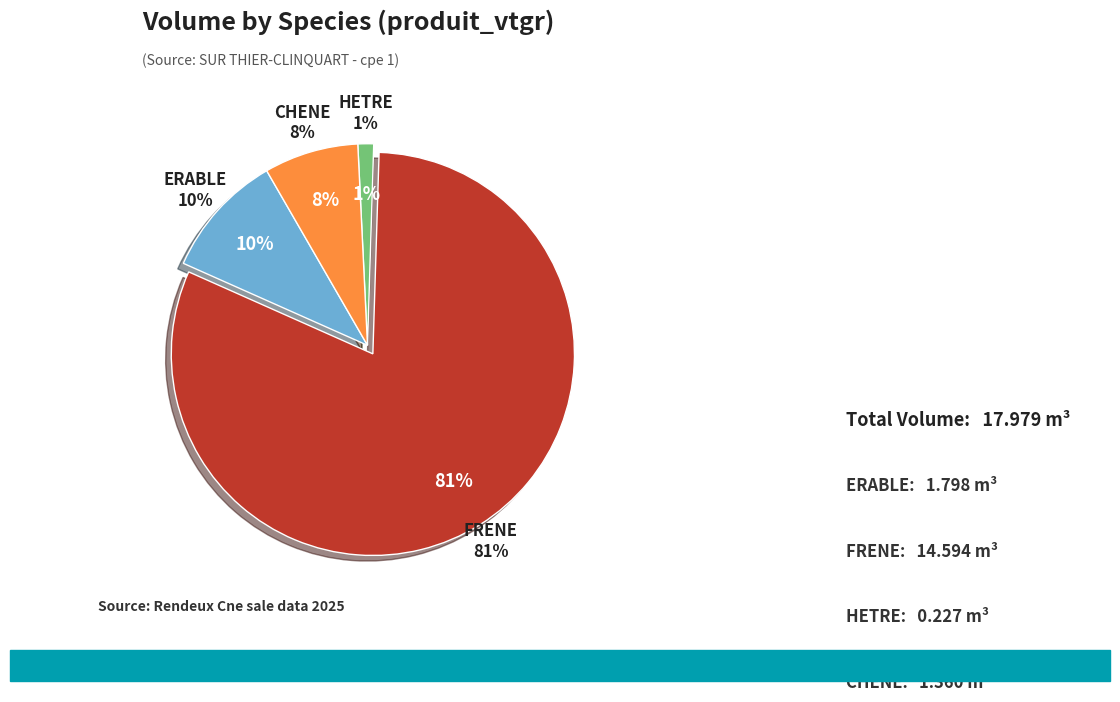

The FRENE slice represents 81% of the pie. True or false?

True